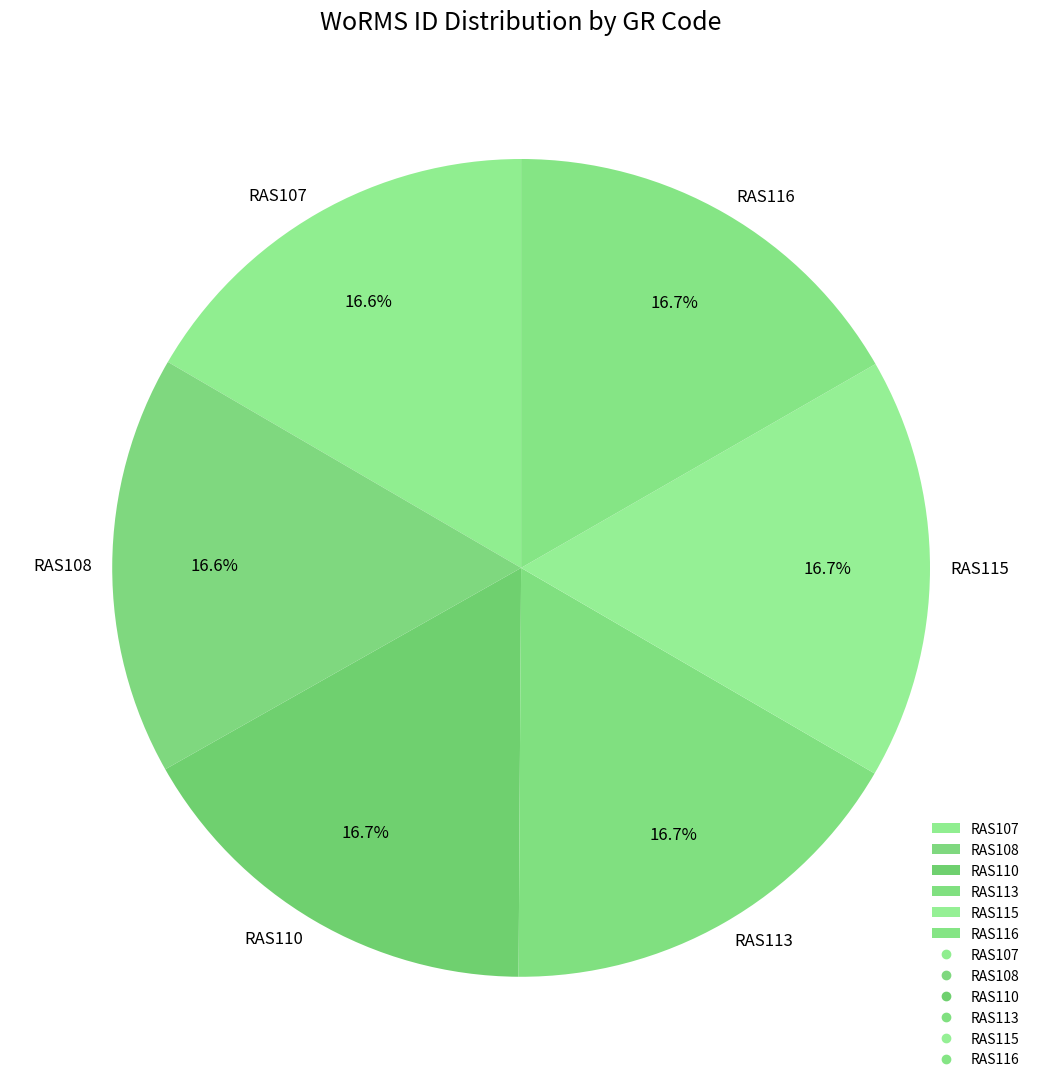

Combined, what portion of the pie is RAS115 and RAS108?

33.3%